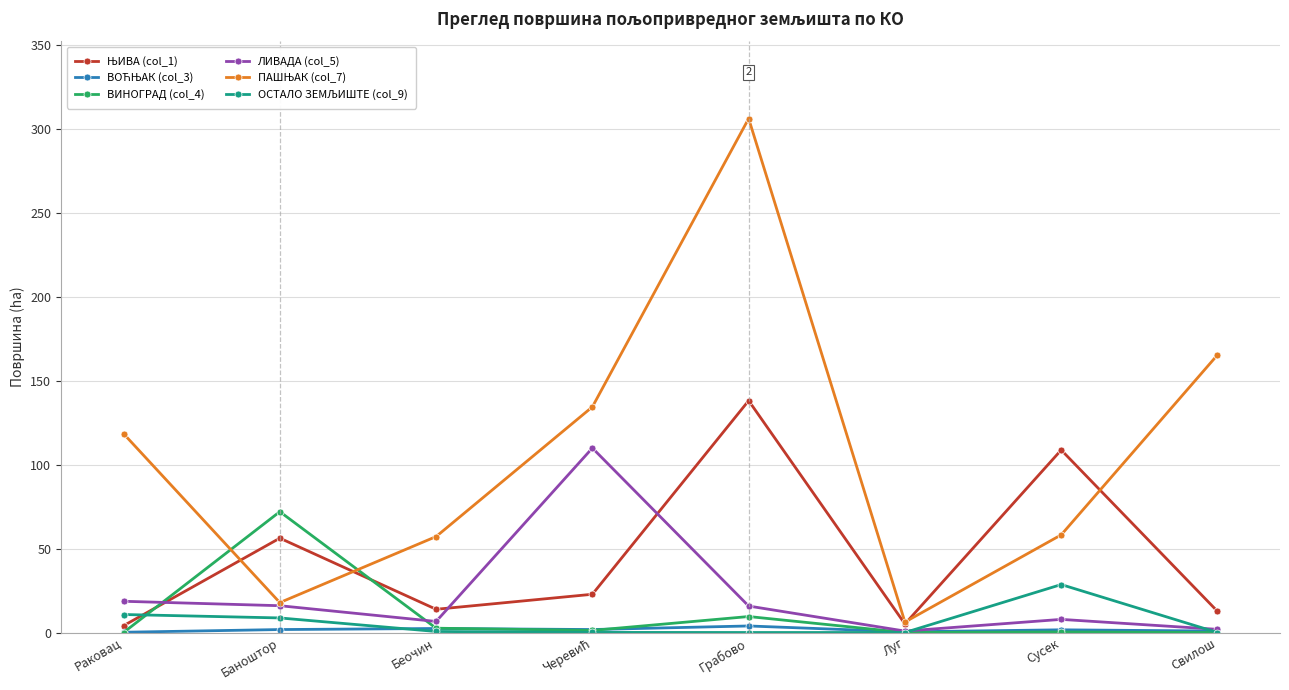

At how many categories does at least one series exceed 83?

5